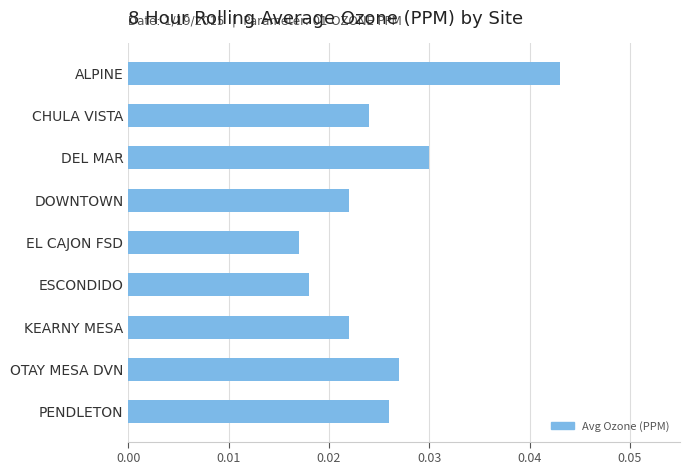

Count the values in the range 0 to 1.

9